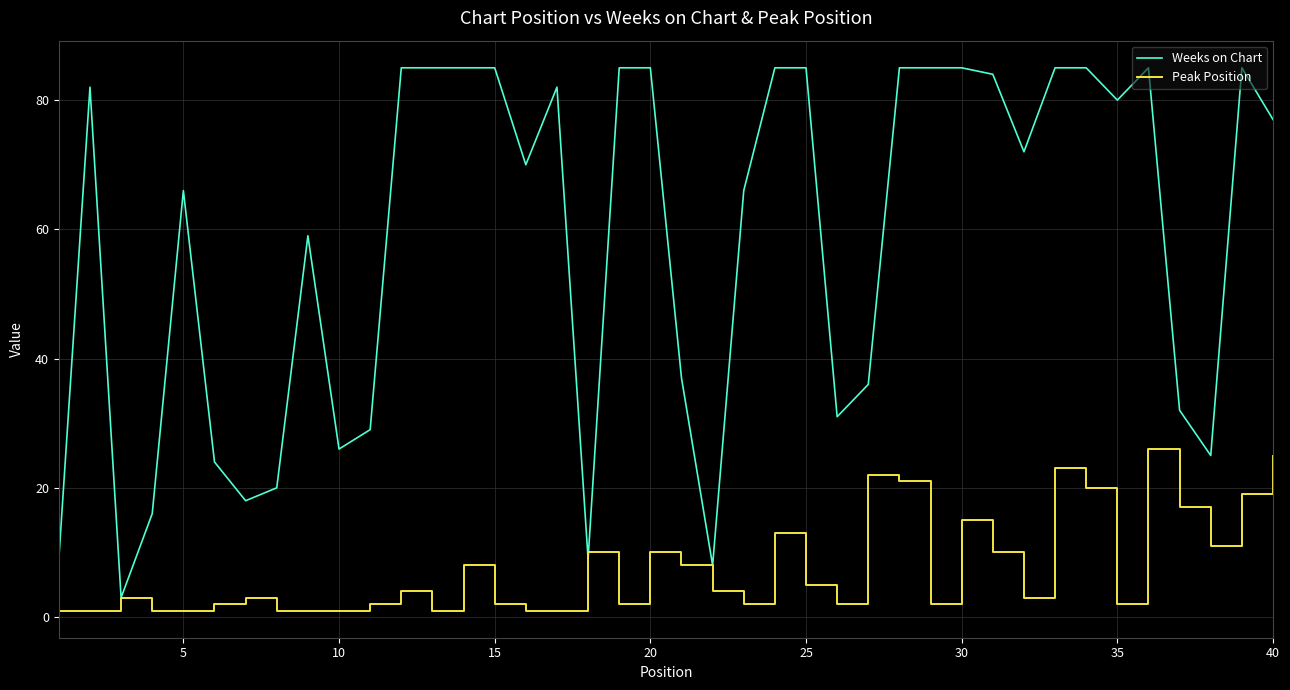

Which series has the largest total across all categories?

Weeks on Chart